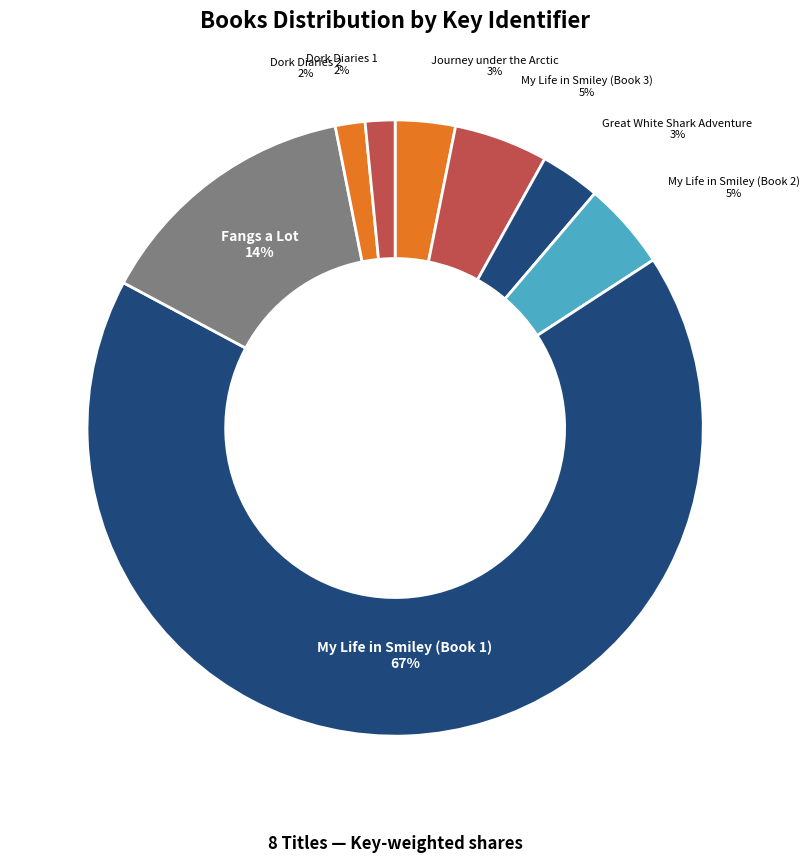

What is the largest slice in the pie chart?

My Life in Smiley (Book 1)